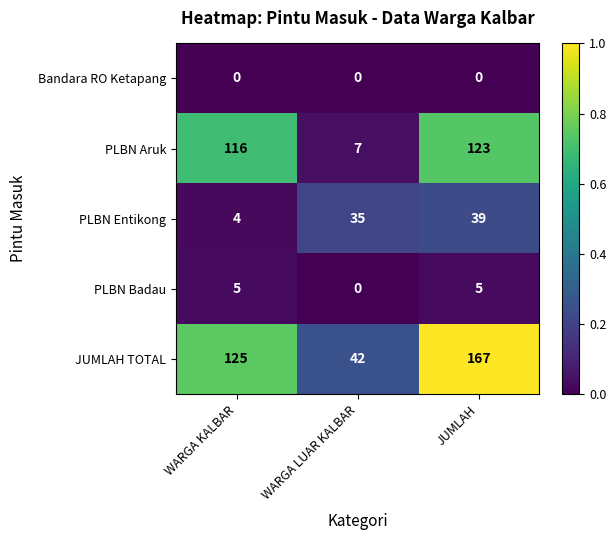

How many distinct data groups are displayed?

5